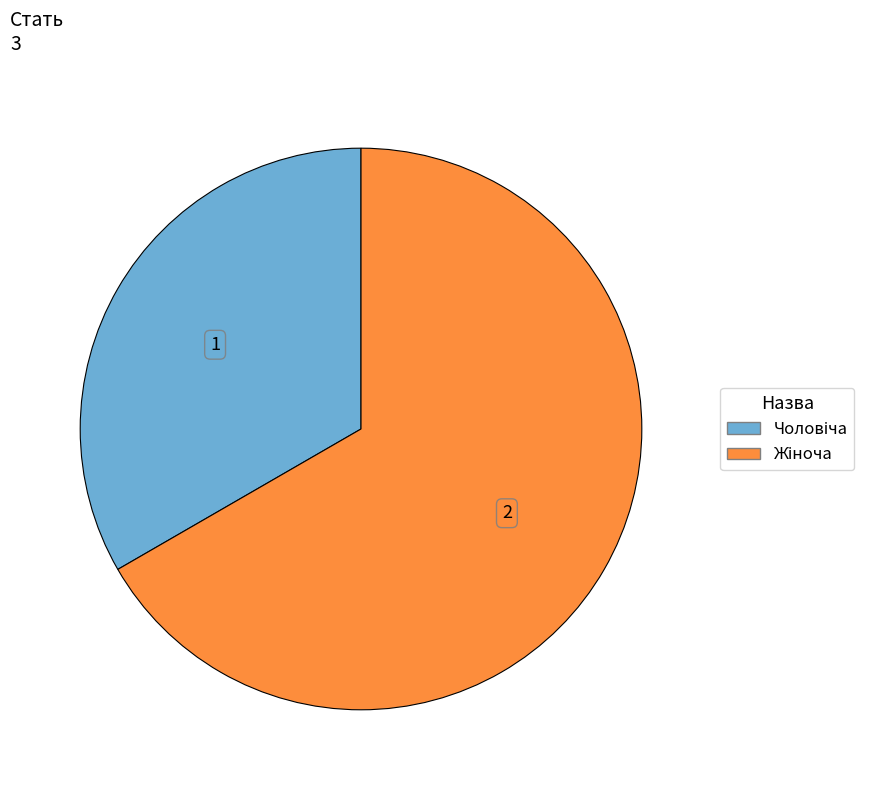

Does any single category account for the majority?

Yes